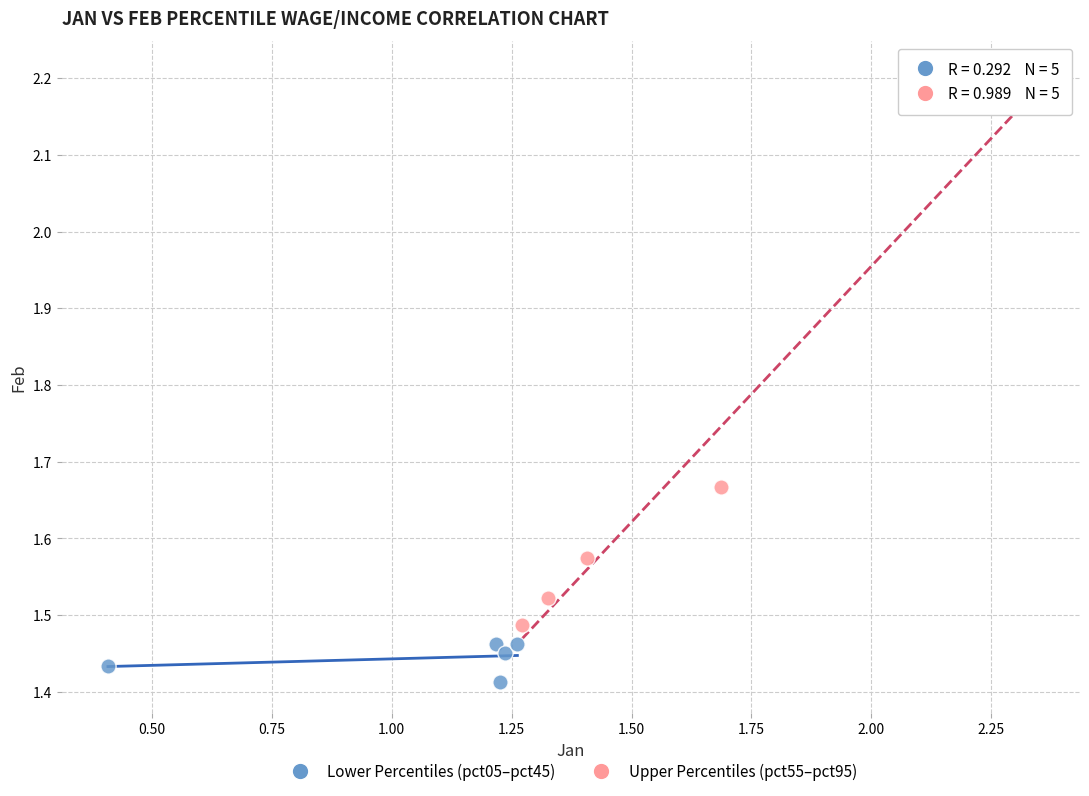

Which series reaches the minimum Y coordinate?

Lower Percentiles (pct05–pct45)